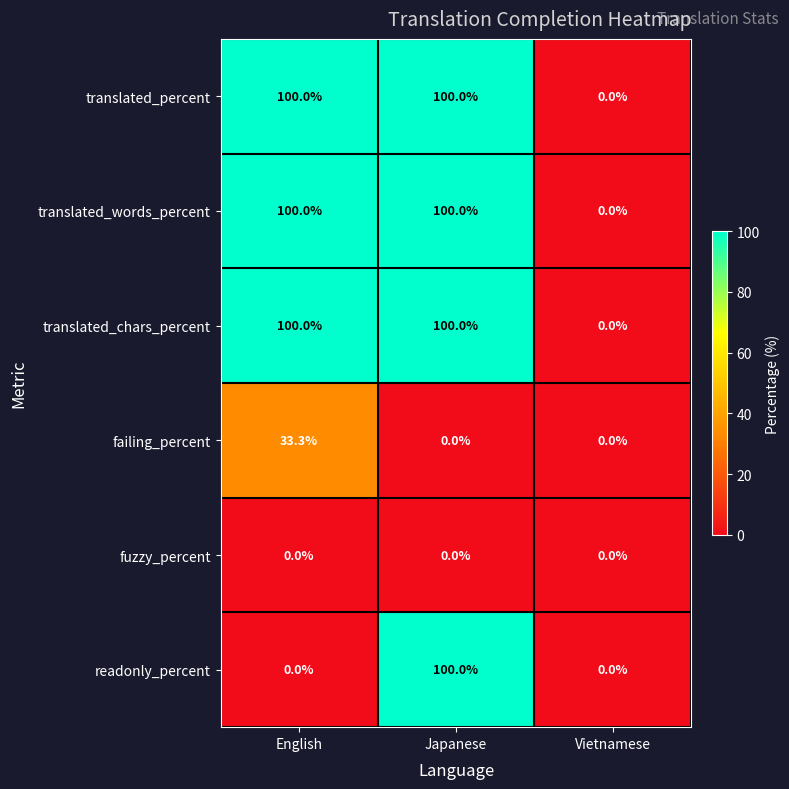

What is the difference between the highest and lowest values at Japanese?

100.0